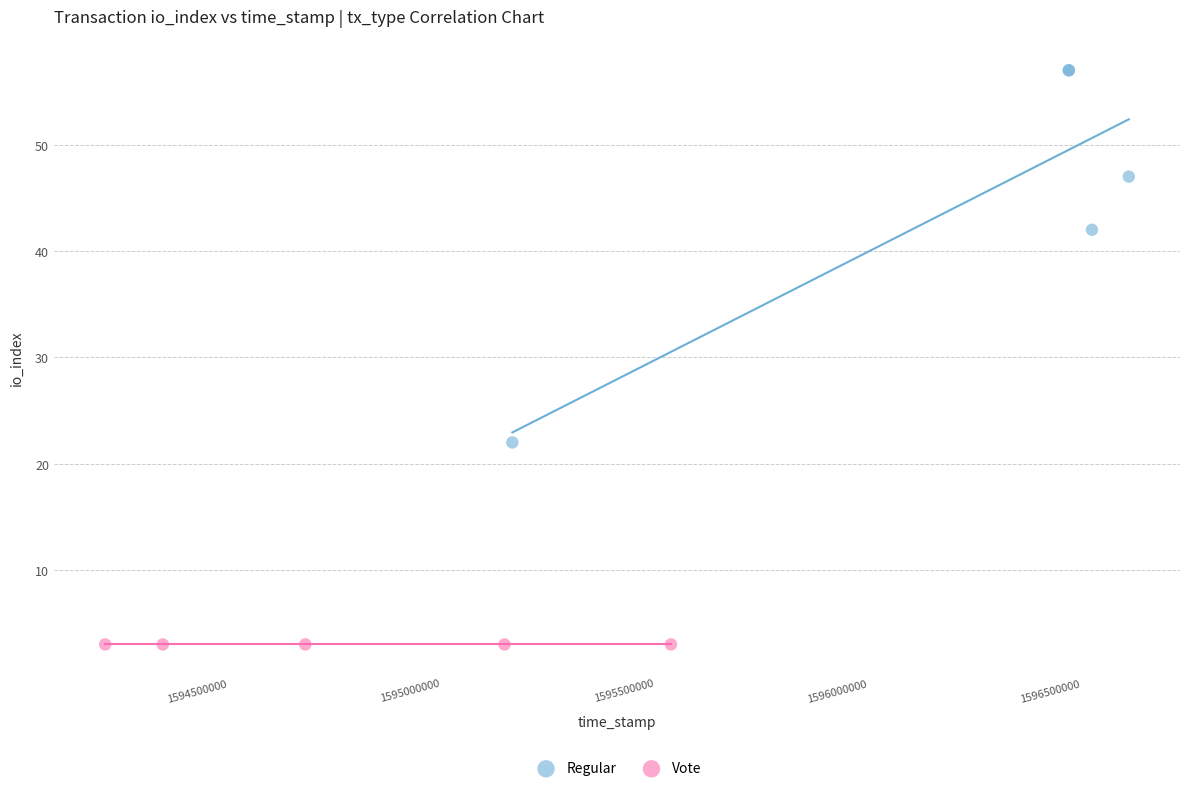

Which series contains the highest Y value?

Regular